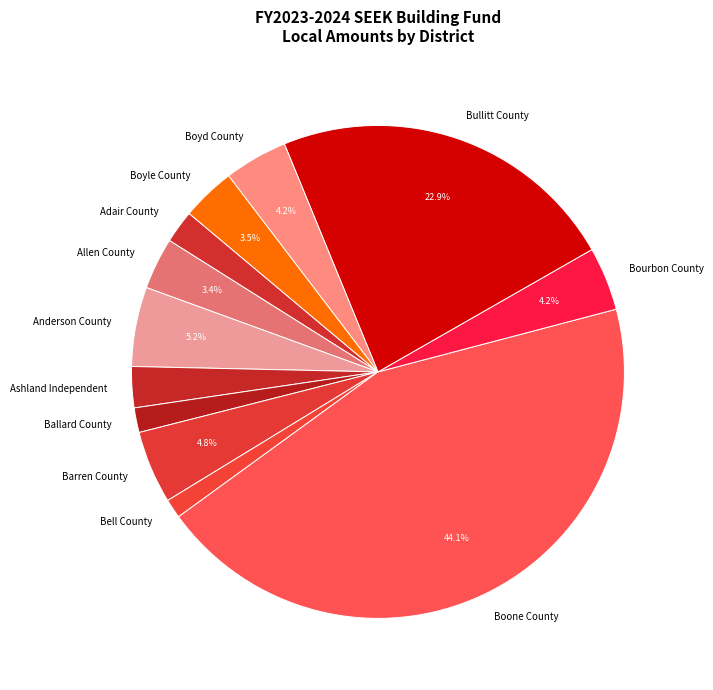

What is the ratio of the value at Boyle County to the value at Anderson County?

0.7